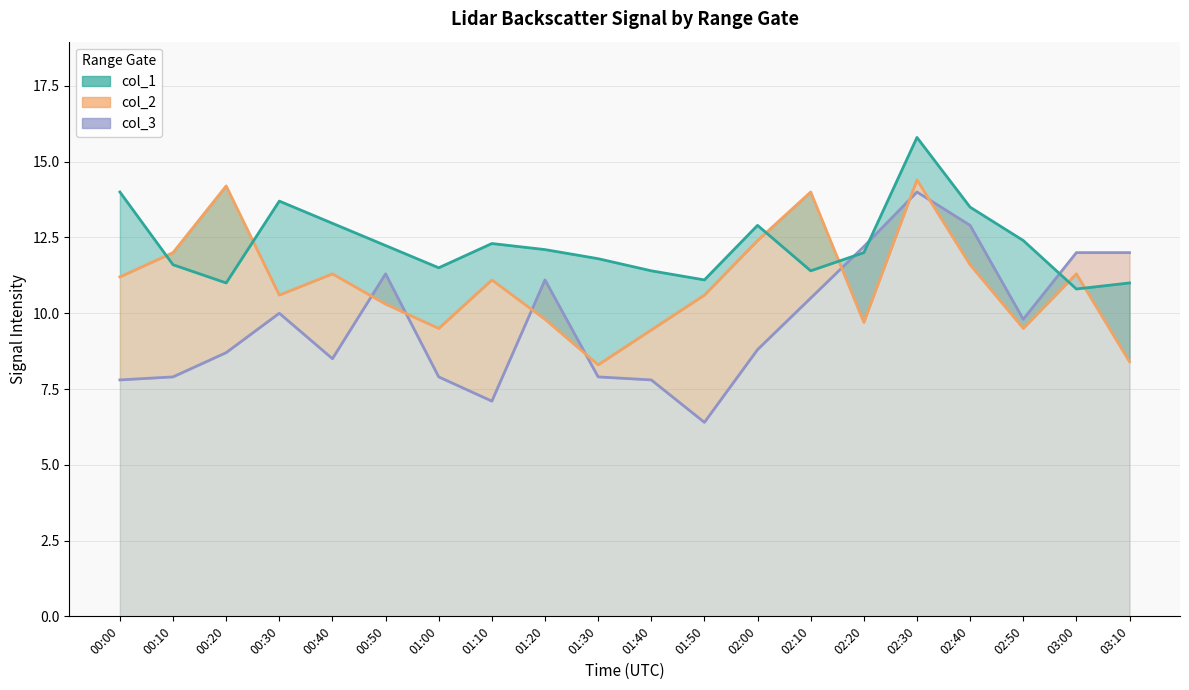

What is the total value across all series at 02:50?

31.7